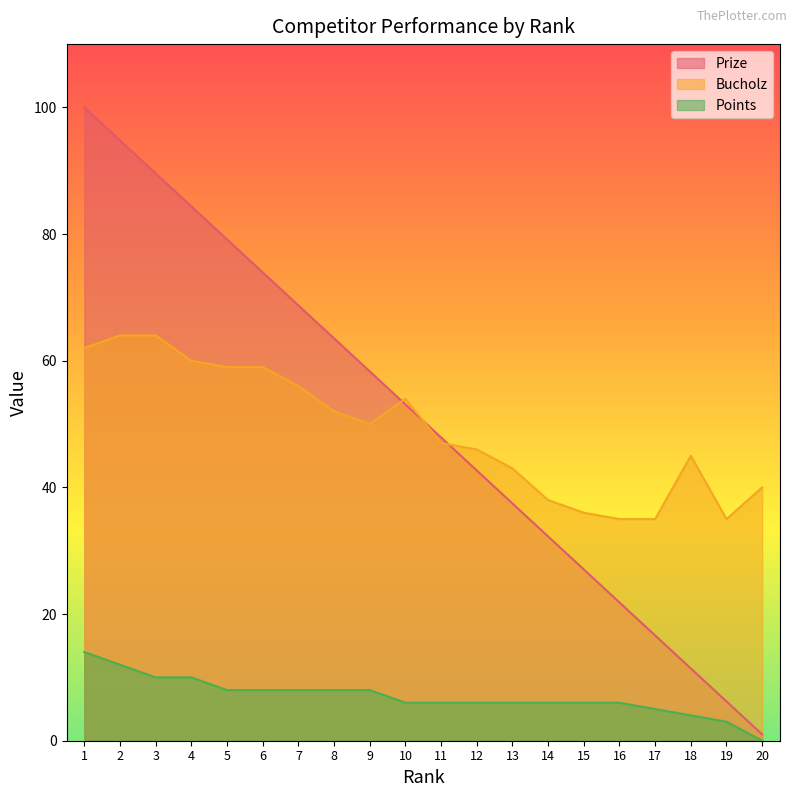

How many series are shown in this chart?

3